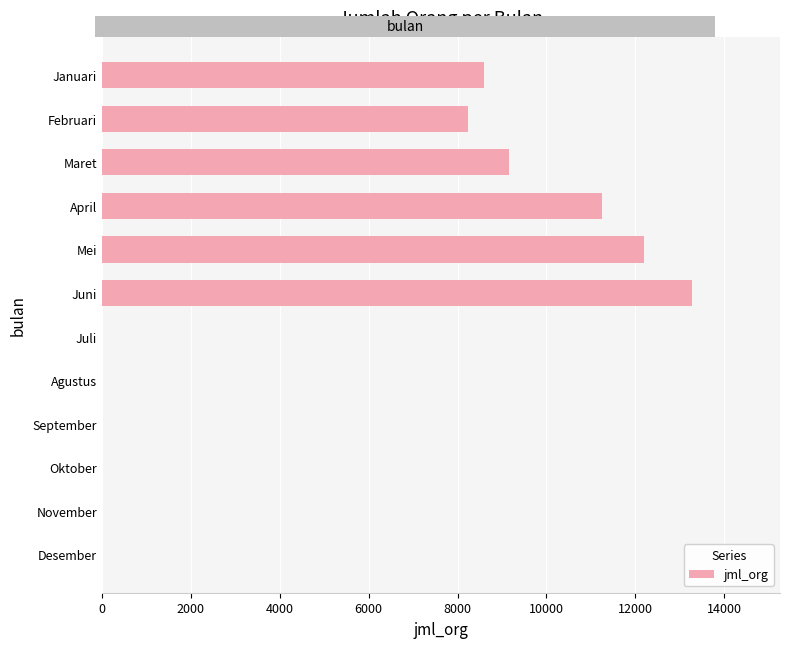

Is it true that the value at Mei is 12187?

True